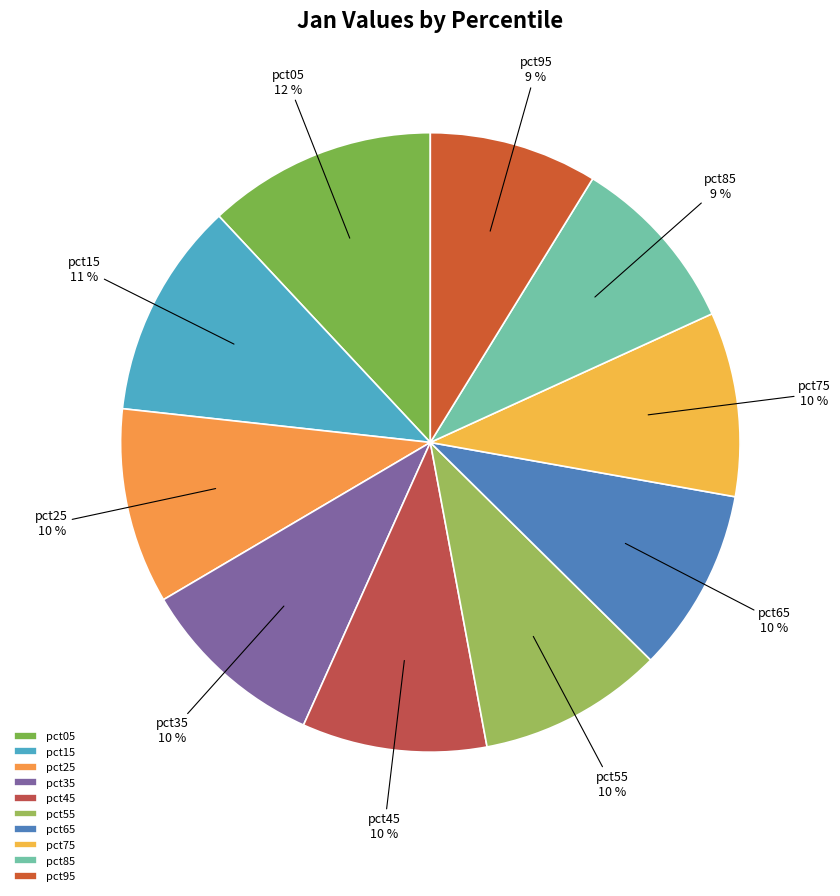

Is there a majority slice in this chart?

No